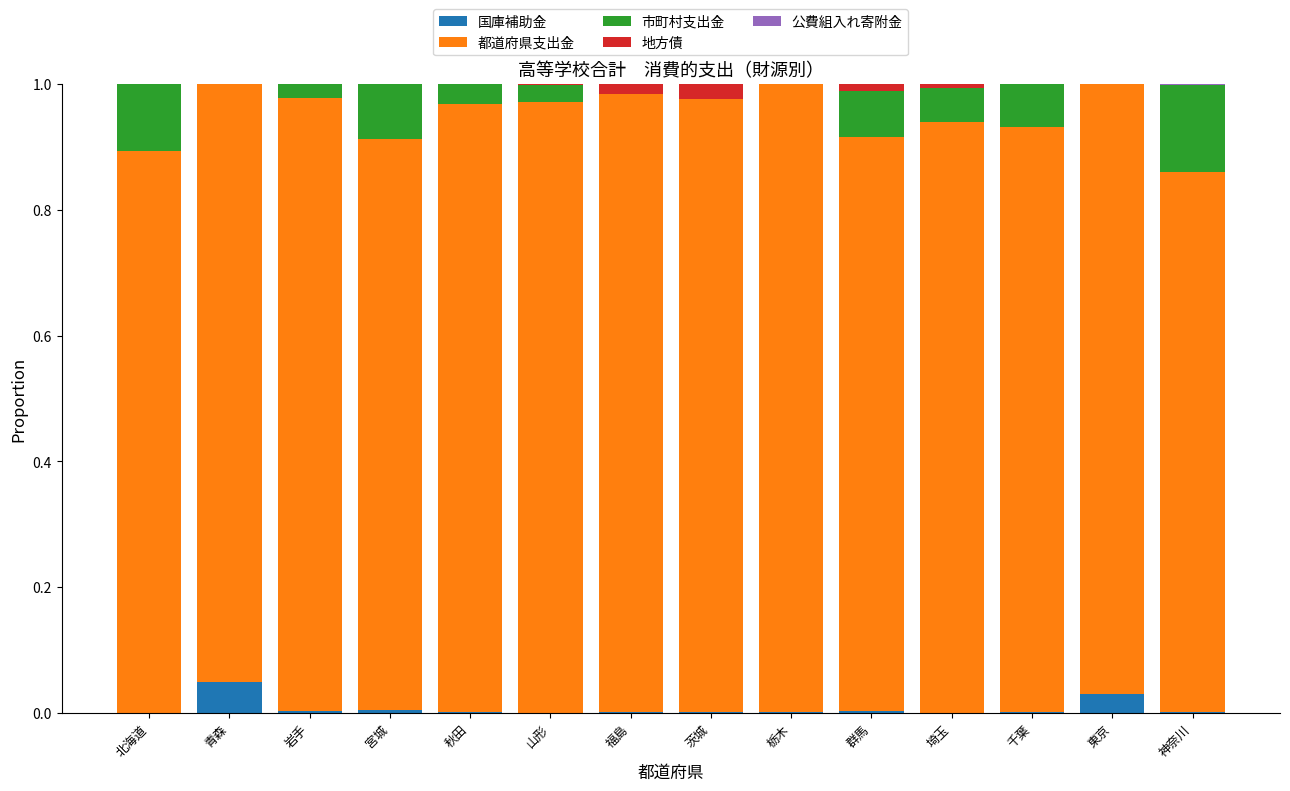

Are the bars horizontal?

No